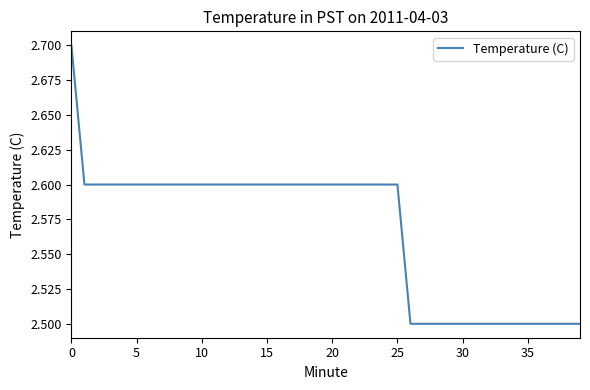

Does the chart display data point markers on the line(s)?

No